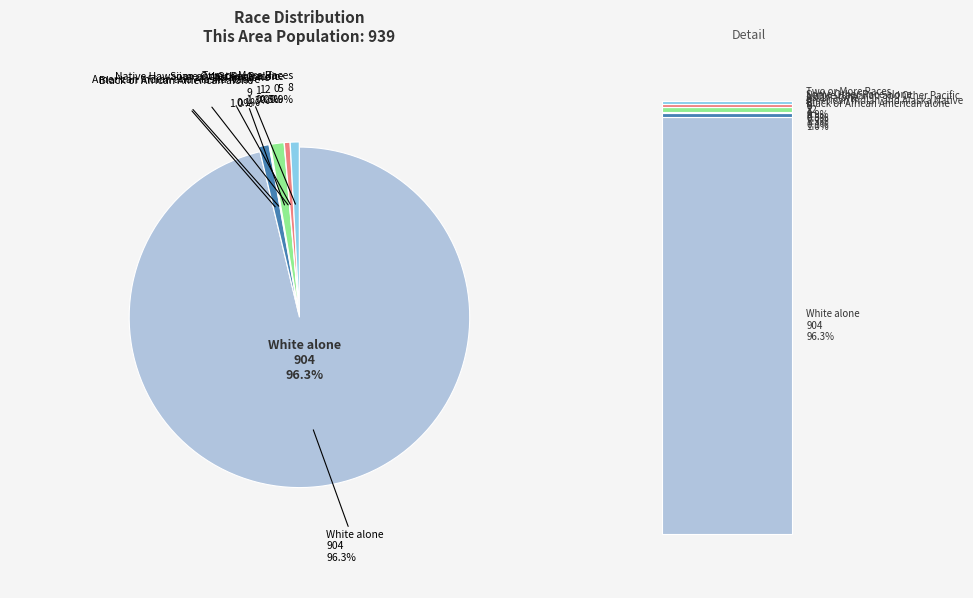

Count the number of slices in the pie.

7